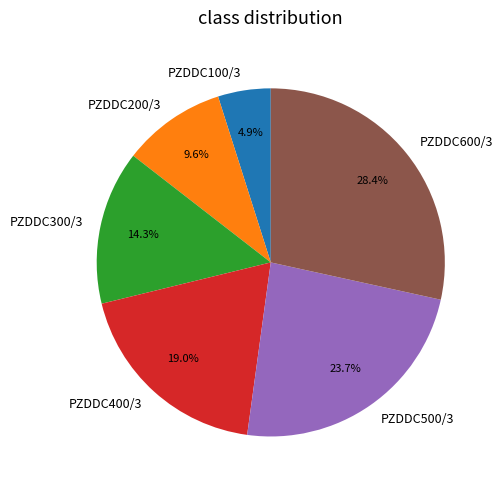

How many slices are in this pie chart?

6